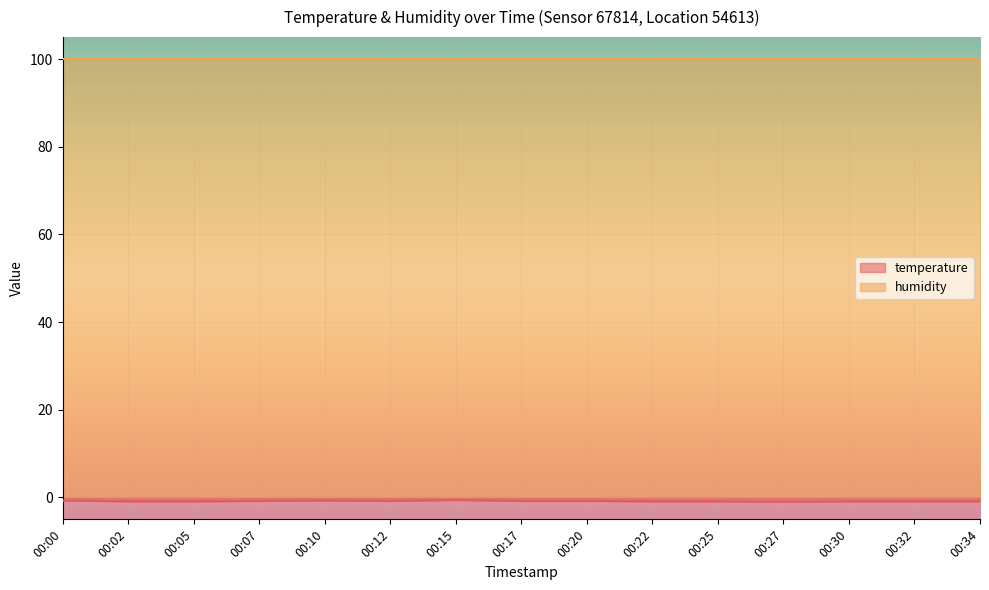

How many points are higher than both their immediate neighbors (excluding endpoints)?

2